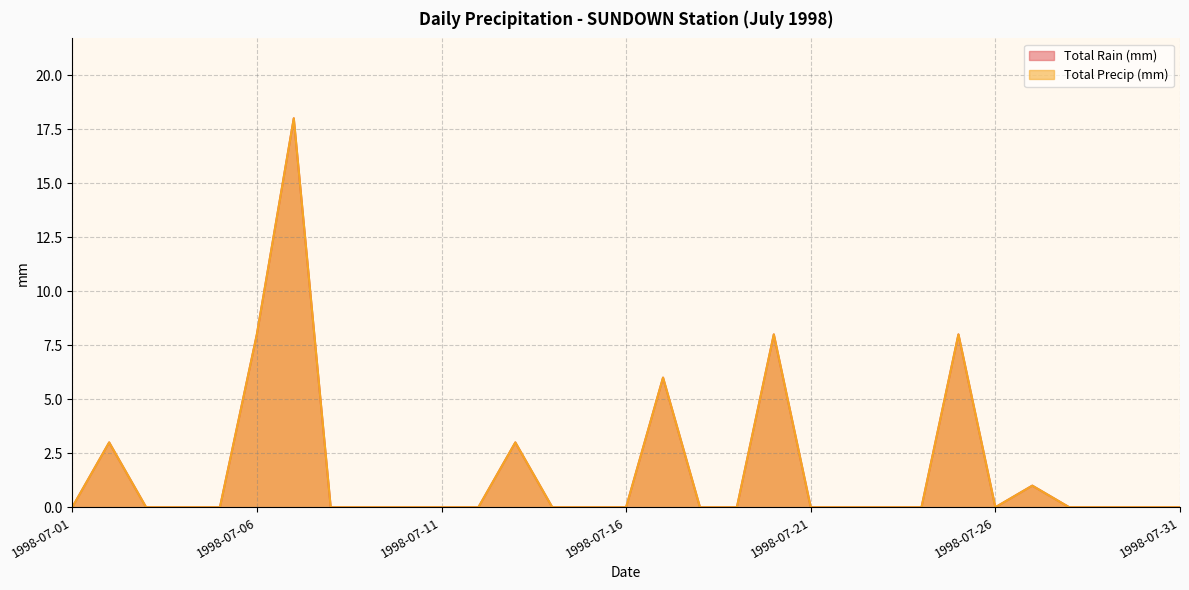

The value of Total Precip (mm) at 1998-07-20 is 14. True or false?

False